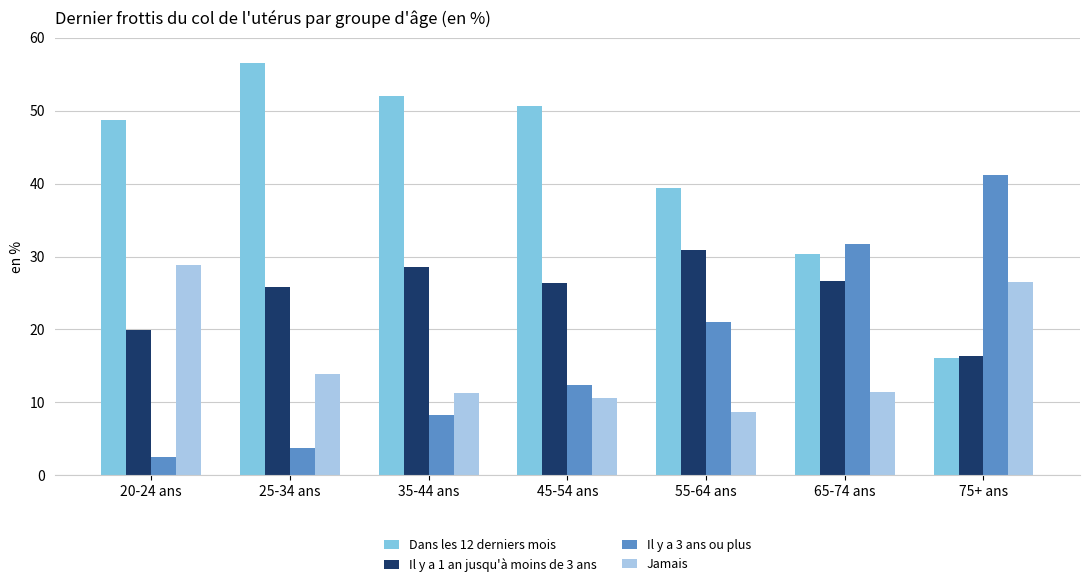

Which category has the highest value across all series?

25-34 ans